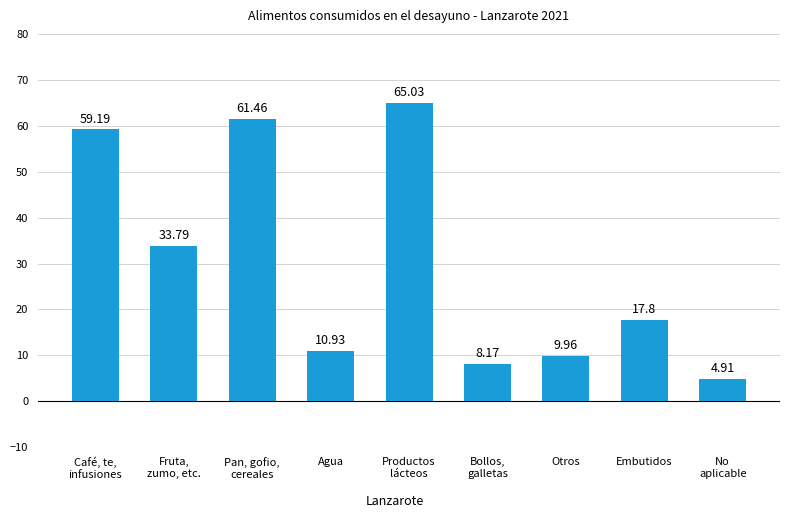

What is the approximate value at No
aplicable?

4.9